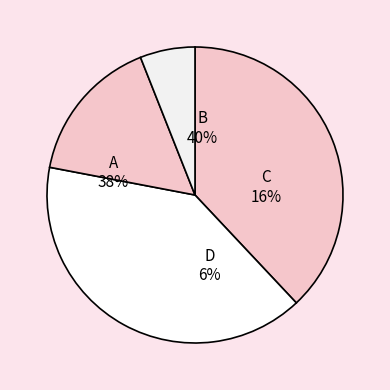

The Item 649 slice represents 27% of the pie. True or false?

False